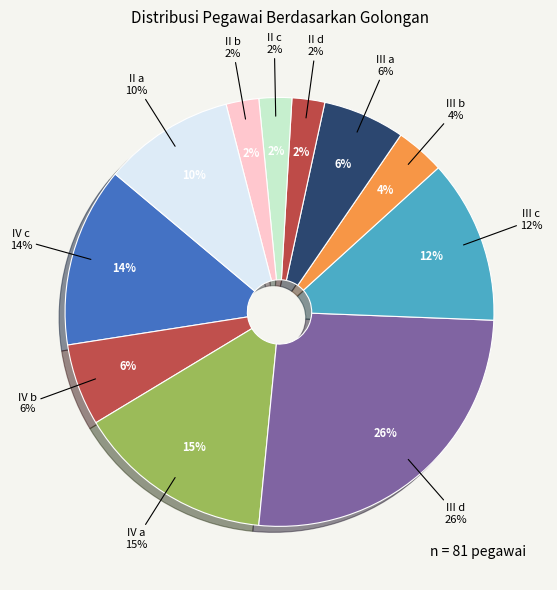

Do III d and IV a together represent more than half of the pie?

No